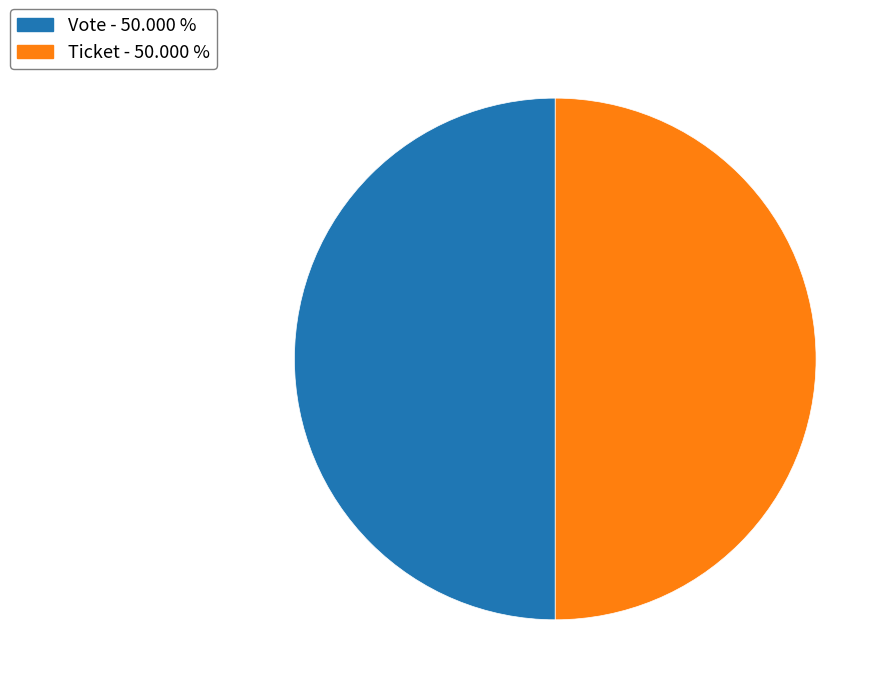

What is the ratio of the value at Ticket - 50.000 % to the value at Vote - 50.000 %?

1.0